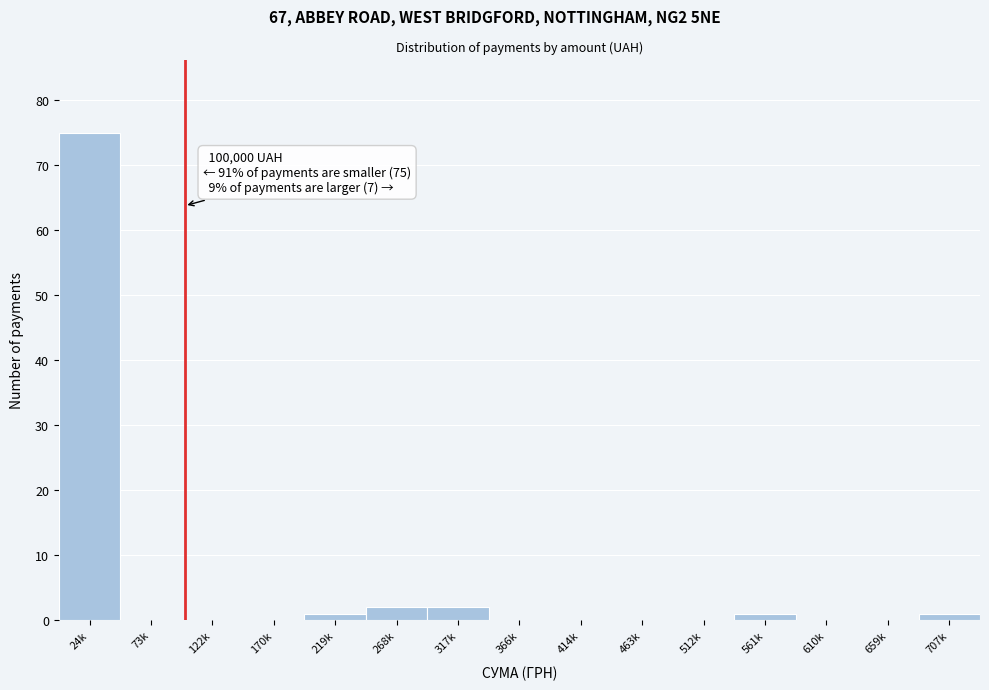

Reading left to right, extract all data points from this chart.

24k=75	73k=0	122k=0	170k=0	219k=1	268k=2	317k=2	366k=0	414k=0	463k=0	512k=0	561k=1	610k=0	659k=0	707k=1